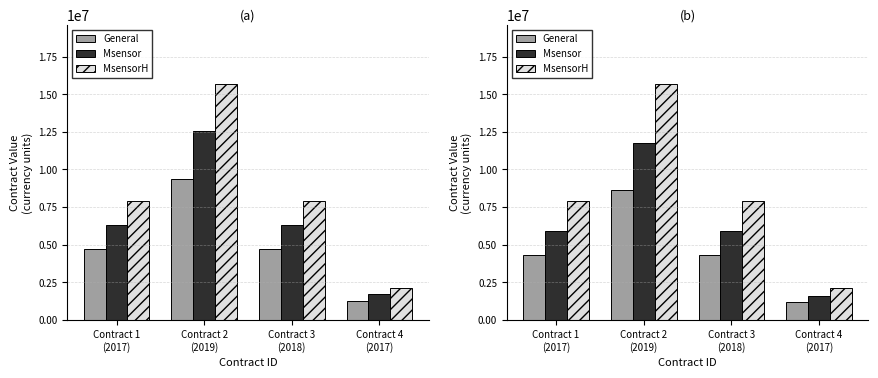

Is the value of General at Contract 3
(2018) greater than the value of MsensorH at Contract 2
(2019)?

No